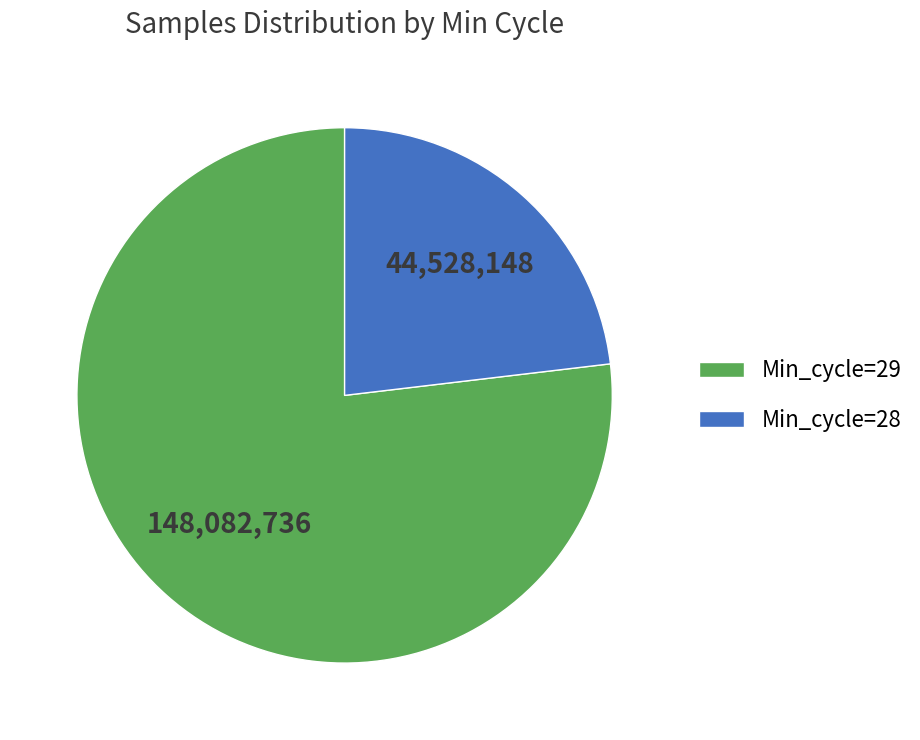

Which category has the smallest portion of the pie?

Min_cycle=28